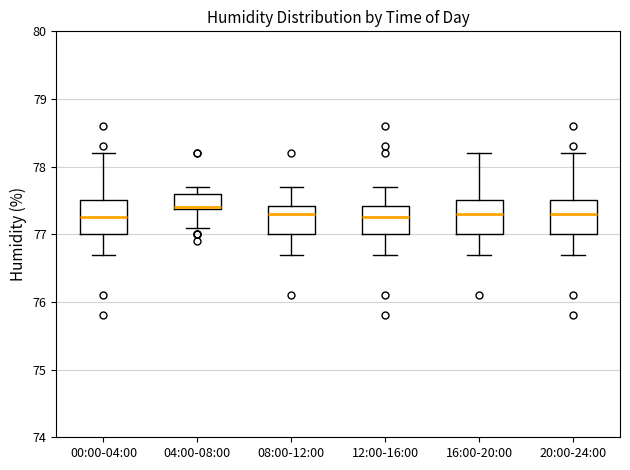

Reading left to right, read every box against the y-axis: the position of its median line, the range the box covers, and the ends of its whiskers. The values are not printed on the chart, so give them approximately, as read against the axis.

00:00-04:00: median 77.3, box 77.0 to 77.5, whiskers 76.7 to 78.2
04:00-08:00: median 77.4, box 77.4 to 77.6, whiskers 77.1 to 77.7
08:00-12:00: median 77.3, box 77.0 to 77.4, whiskers 76.7 to 77.7
12:00-16:00: median 77.3, box 77.0 to 77.4, whiskers 76.7 to 77.7
16:00-20:00: median 77.3, box 77.0 to 77.5, whiskers 76.7 to 78.2
20:00-24:00: median 77.3, box 77.0 to 77.5, whiskers 76.7 to 78.2